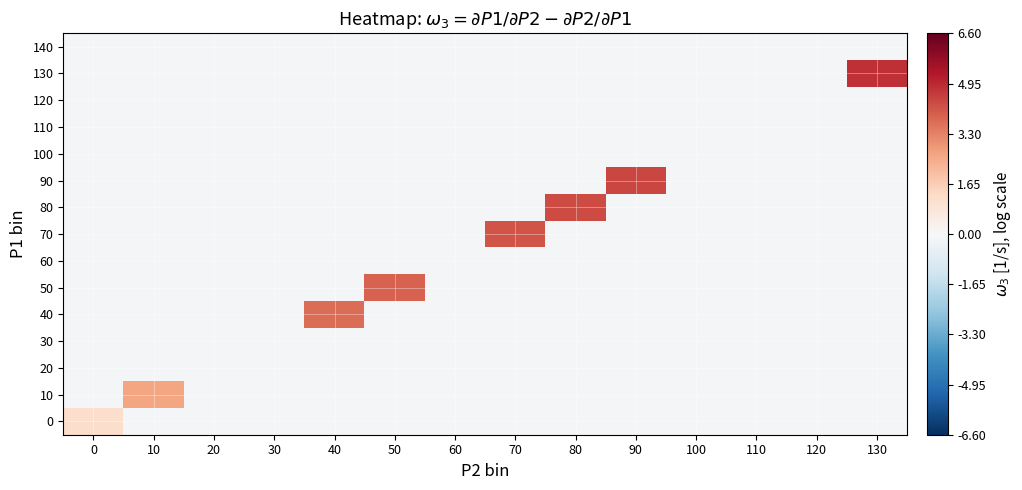

Reading left to right, list all the values displayed in this chart.

0: 0=1.2	10=-0.1	20=-0.1	30=-0.1	40=-0.1	50=-0.1	60=-0.1	70=-0.1	80=-0.1	90=-0.1	100=-0.1	110=-0.1	120=-0.1	130=-0.1
10: 0=-0.1	10=2.6	20=-0.1	30=-0.1	40=-0.1	50=-0.1	60=-0.1	70=-0.1	80=-0.1	90=-0.1	100=-0.1	110=-0.1	120=-0.1	130=-0.1
20: 0=-0.1	10=-0.1	20=-0.1	30=-0.1	40=-0.1	50=-0.1	60=-0.1	70=-0.1	80=-0.1	90=-0.1	100=-0.1	110=-0.1	120=-0.1	130=-0.1
30: 0=-0.1	10=-0.1	20=-0.1	30=-0.1	40=-0.1	50=-0.1	60=-0.1	70=-0.1	80=-0.1	90=-0.1	100=-0.1	110=-0.1	120=-0.1	130=-0.1
40: 0=-0.1	10=-0.1	20=-0.1	30=-0.1	40=3.7	50=-0.1	60=-0.1	70=-0.1	80=-0.1	90=-0.1	100=-0.1	110=-0.1	120=-0.1	130=-0.1
50: 0=-0.1	10=-0.1	20=-0.1	30=-0.1	40=-0.1	50=3.9	60=-0.1	70=-0.1	80=-0.1	90=-0.1	100=-0.1	110=-0.1	120=-0.1	130=-0.1
60: 0=-0.1	10=-0.1	20=-0.1	30=-0.1	40=-0.1	50=-0.1	60=-0.1	70=-0.1	80=-0.1	90=-0.1	100=-0.1	110=-0.1	120=-0.1	130=-0.1
70: 0=-0.1	10=-0.1	20=-0.1	30=-0.1	40=-0.1	50=-0.1	60=-0.1	70=4.1	80=-0.1	90=-0.1	100=-0.1	110=-0.1	120=-0.1	130=-0.1
80: 0=-0.1	10=-0.1	20=-0.1	30=-0.1	40=-0.1	50=-0.1	60=-0.1	70=-0.1	80=4.3	90=-0.1	100=-0.1	110=-0.1	120=-0.1	130=-0.1
90: 0=-0.1	10=-0.1	20=-0.1	30=-0.1	40=-0.1	50=-0.1	60=-0.1	70=-0.1	80=-0.1	90=4.4	100=-0.1	110=-0.1	120=-0.1	130=-0.1
100: 0=-0.1	10=-0.1	20=-0.1	30=-0.1	40=-0.1	50=-0.1	60=-0.1	70=-0.1	80=-0.1	90=-0.1	100=-0.1	110=-0.1	120=-0.1	130=-0.1
110: 0=-0.1	10=-0.1	20=-0.1	30=-0.1	40=-0.1	50=-0.1	60=-0.1	70=-0.1	80=-0.1	90=-0.1	100=-0.1	110=-0.1	120=-0.1	130=-0.1
120: 0=-0.1	10=-0.1	20=-0.1	30=-0.1	40=-0.1	50=-0.1	60=-0.1	70=-0.1	80=-0.1	90=-0.1	100=-0.1	110=-0.1	120=-0.1	130=-0.1
130: 0=-0.1	10=-0.1	20=-0.1	30=-0.1	40=-0.1	50=-0.1	60=-0.1	70=-0.1	80=-0.1	90=-0.1	100=-0.1	110=-0.1	120=-0.1	130=4.8
140: 0=-0.1	10=-0.1	20=-0.1	30=-0.1	40=-0.1	50=-0.1	60=-0.1	70=-0.1	80=-0.1	90=-0.1	100=-0.1	110=-0.1	120=-0.1	130=-0.1